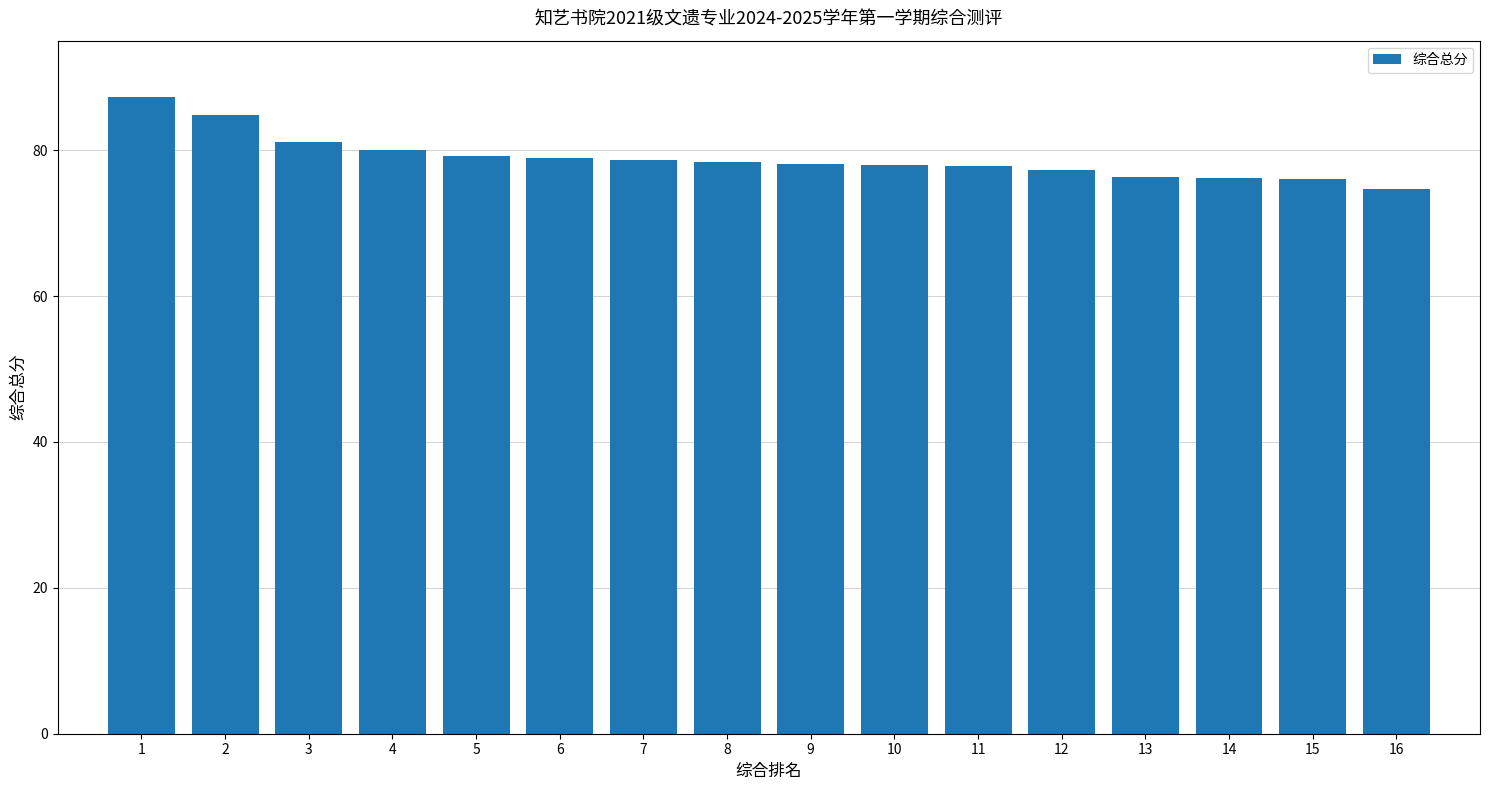

Between 10 and 15, which is larger?

10